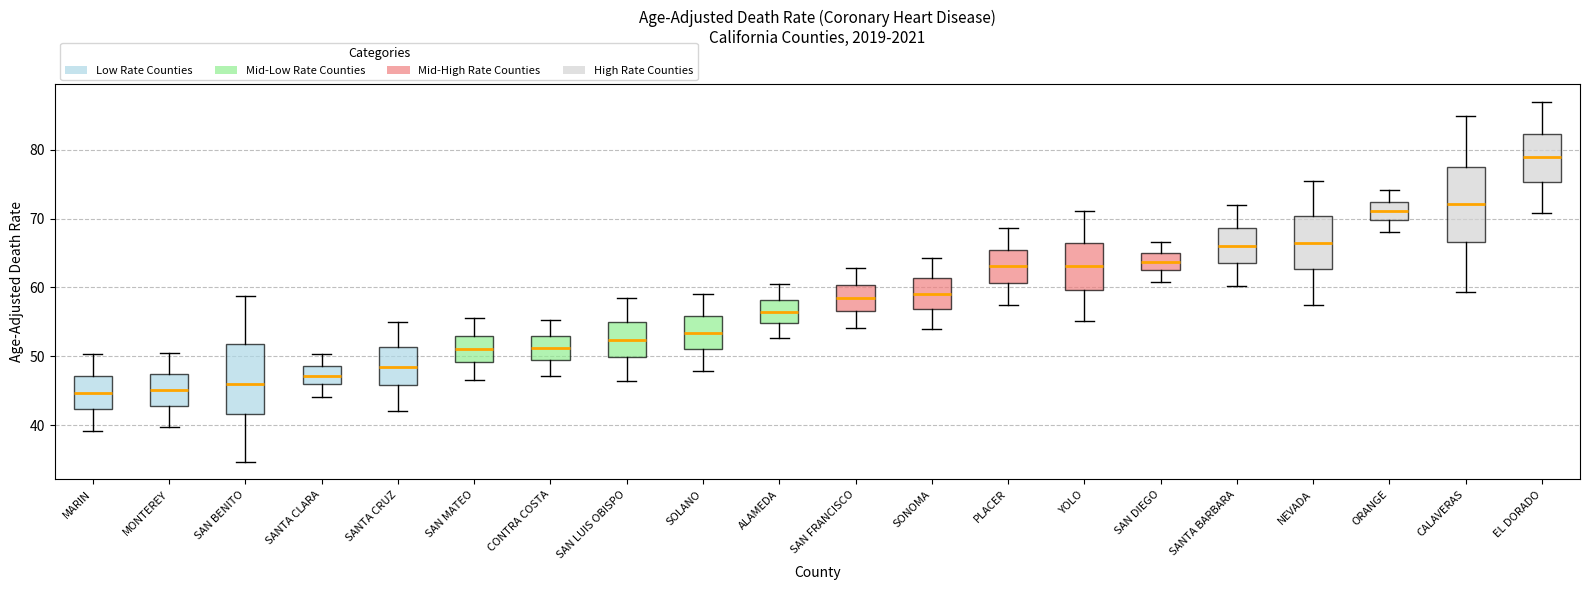

Reading left to right, transcribe this box plot: for each box, give where its median line is, the range the box spans, and where its two whiskers end, as read against the y-axis. The values are not printed on the chart, so give them approximately, as read against the axis.

MARIN: median 45, box 42 to 47, whiskers 39 to 50
MONTEREY: median 45, box 43 to 47, whiskers 40 to 51
SAN BENITO: median 46, box 42 to 52, whiskers 35 to 59
SANTA CLARA: median 47, box 46 to 49, whiskers 44 to 50
SANTA CRUZ: median 49, box 46 to 51, whiskers 42 to 55
SAN MATEO: median 51, box 49 to 53, whiskers 47 to 56
CONTRA COSTA: median 51, box 49 to 53, whiskers 47 to 55
SAN LUIS OBISPO: median 52, box 50 to 55, whiskers 46 to 58
SOLANO: median 53, box 51 to 56, whiskers 48 to 59
ALAMEDA: median 57, box 55 to 58, whiskers 53 to 60
SAN FRANCISCO: median 59, box 57 to 60, whiskers 54 to 63
SONOMA: median 59, box 57 to 61, whiskers 54 to 64
PLACER: median 63, box 61 to 66, whiskers 58 to 69
YOLO: median 63, box 60 to 67, whiskers 55 to 71
SAN DIEGO: median 64, box 63 to 65, whiskers 61 to 67
SANTA BARBARA: median 66, box 64 to 69, whiskers 60 to 72
NEVADA: median 67, box 63 to 70, whiskers 58 to 76
ORANGE: median 71, box 70 to 72, whiskers 68 to 74
CALAVERAS: median 72, box 67 to 78, whiskers 59 to 85
EL DORADO: median 79, box 75 to 82, whiskers 71 to 87